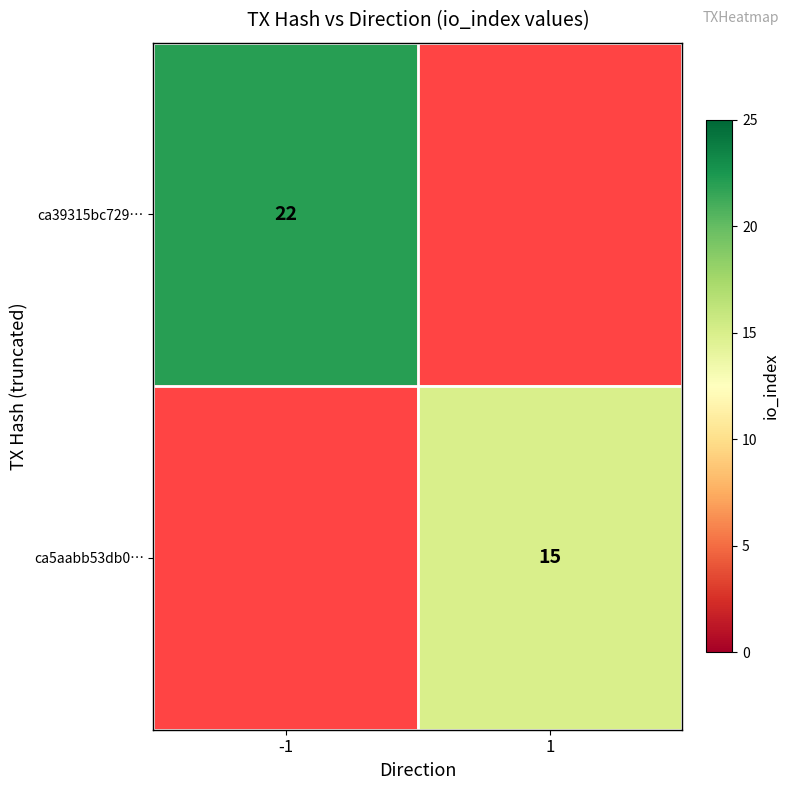

The ca5aabb53db0… series shows 26 at 1. True or false?

False